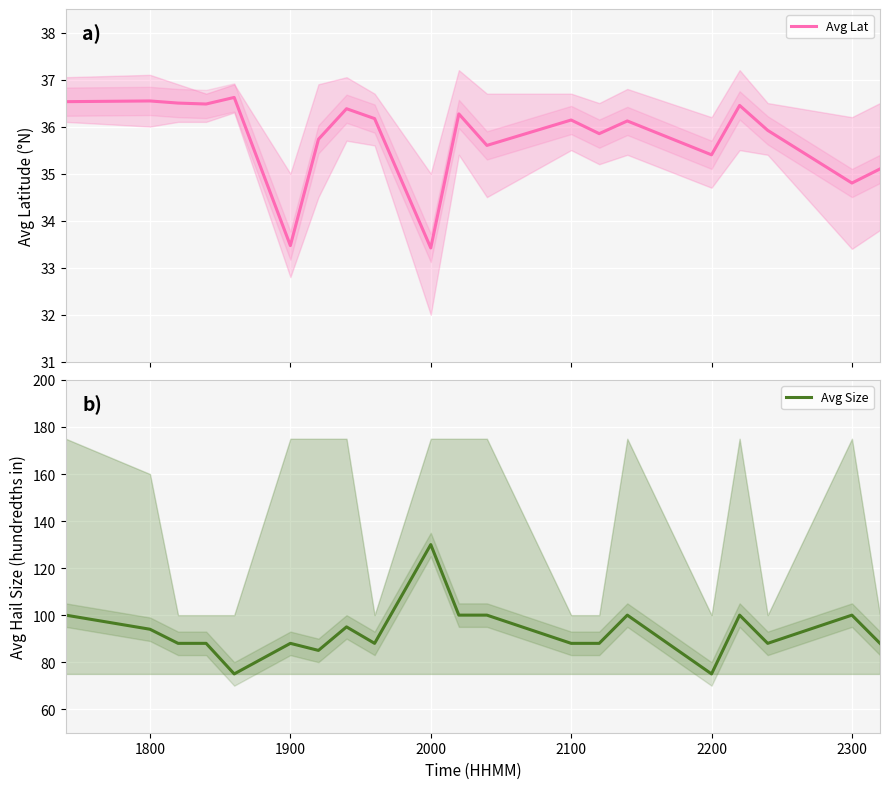

What is the minimum value for Avg Lat?

33.4